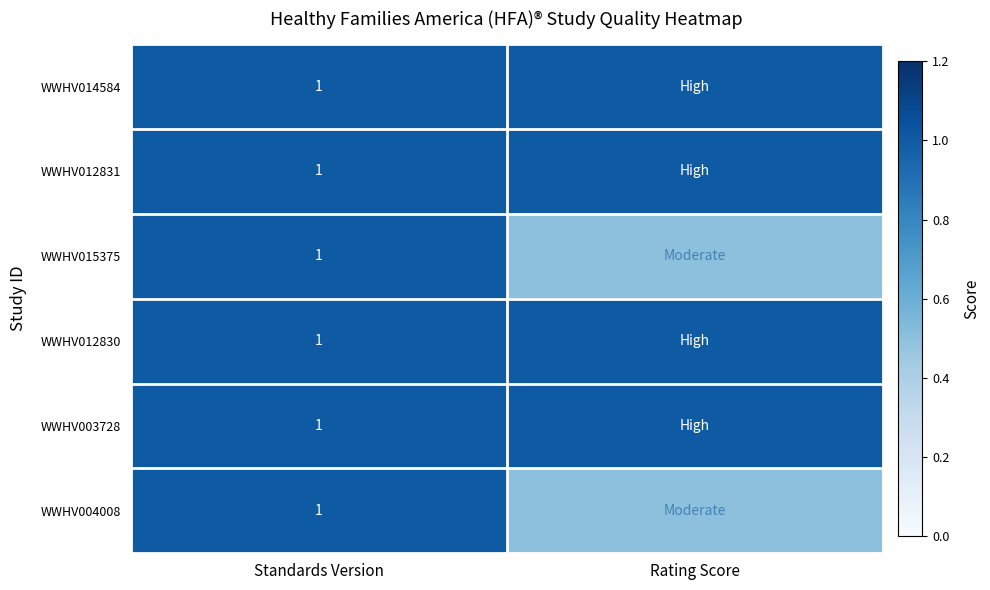

Count the number of data series in this chart.

6